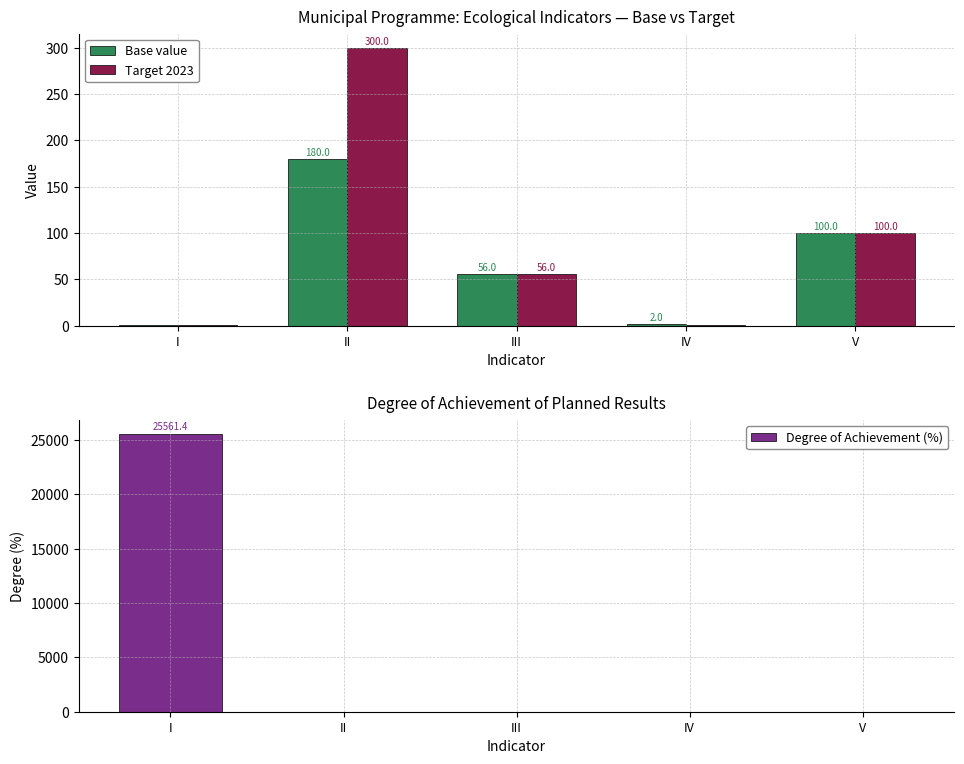

Rank the series at IV from highest to lowest value.

Base value, Target 2023, Degree of Achievement (%)